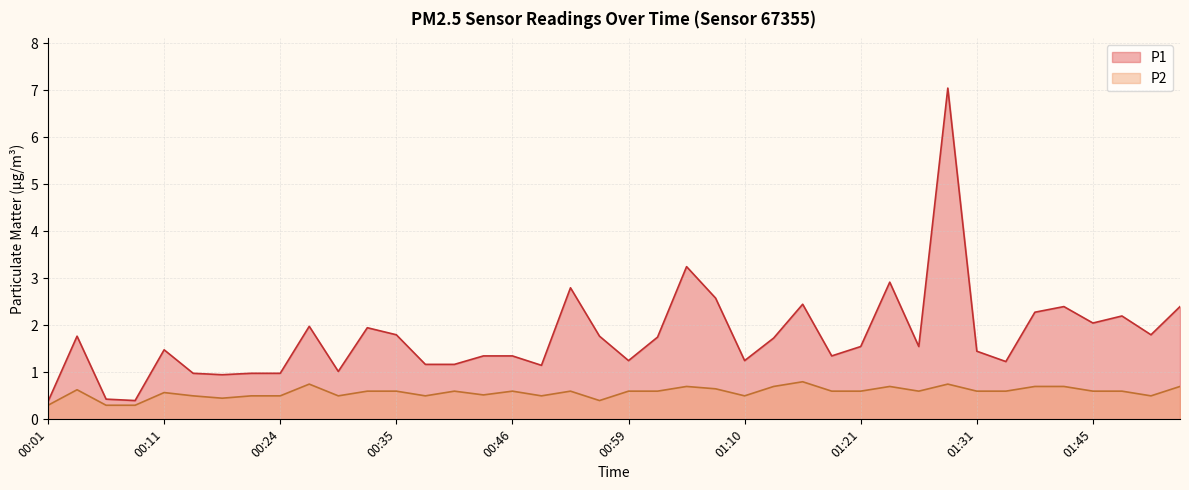

Does the chart display data point markers on the line(s)?

No